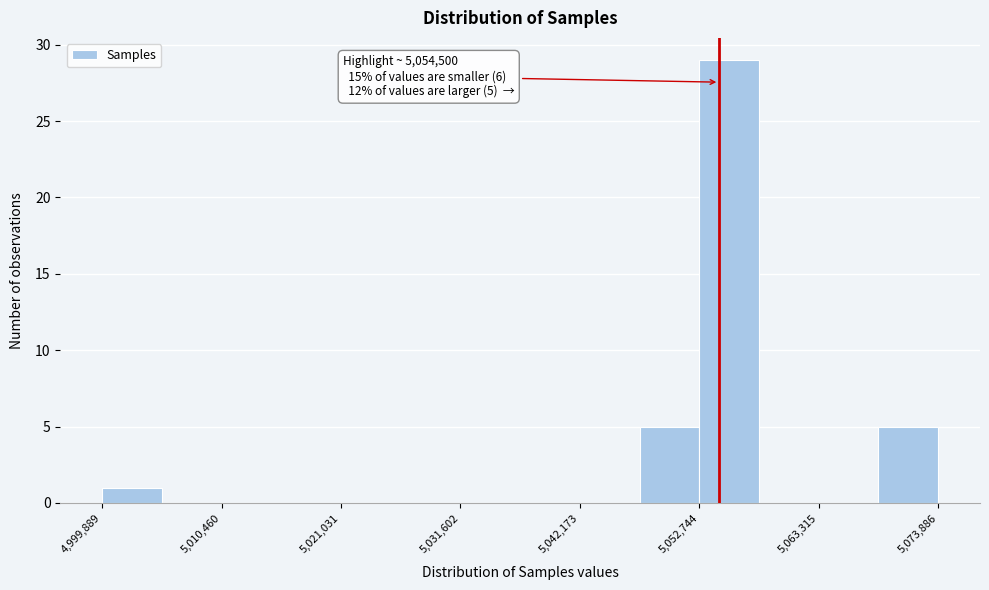

Read against the x-axis, roughly where is the centre of the tallest bar?

5056000